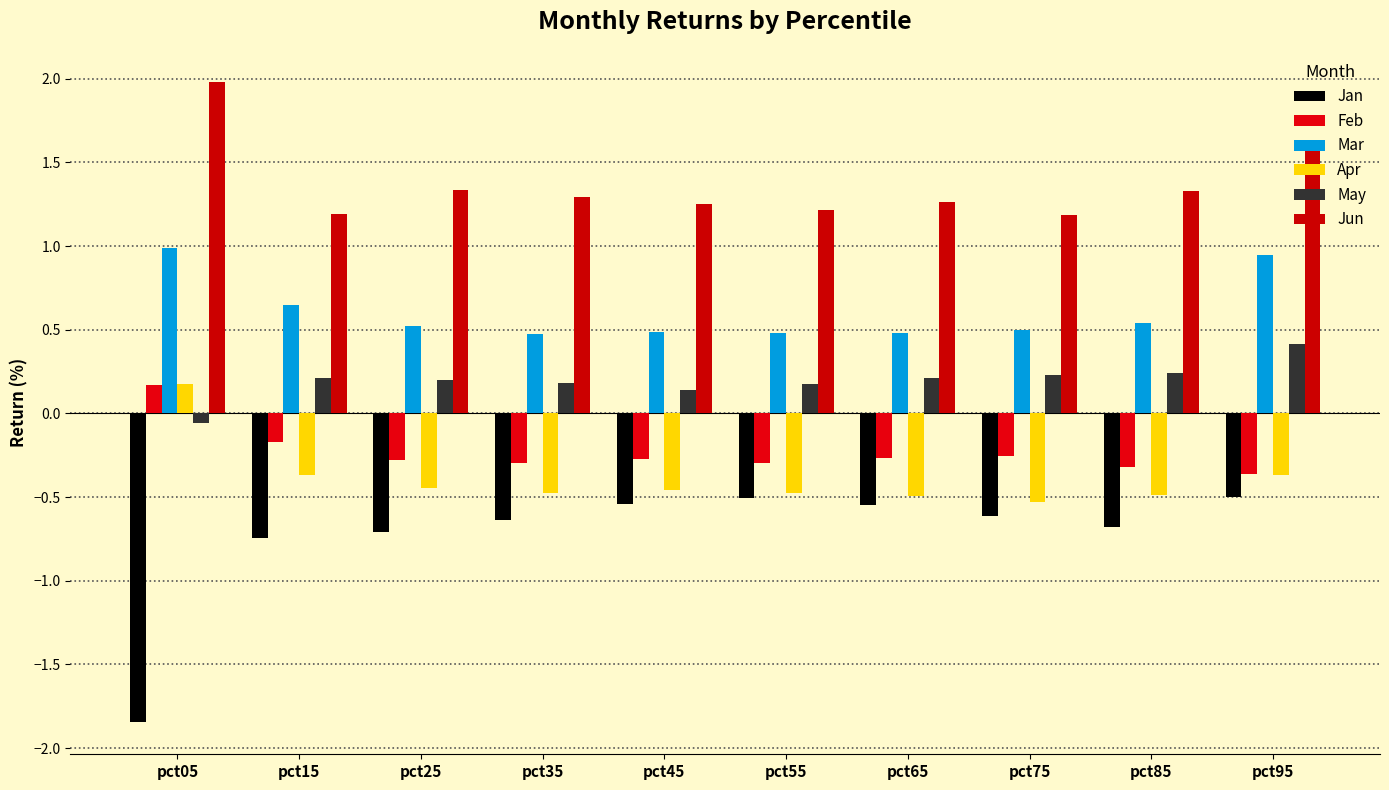

What is the sum of the Apr values at pct05 and pct95?

-0.2